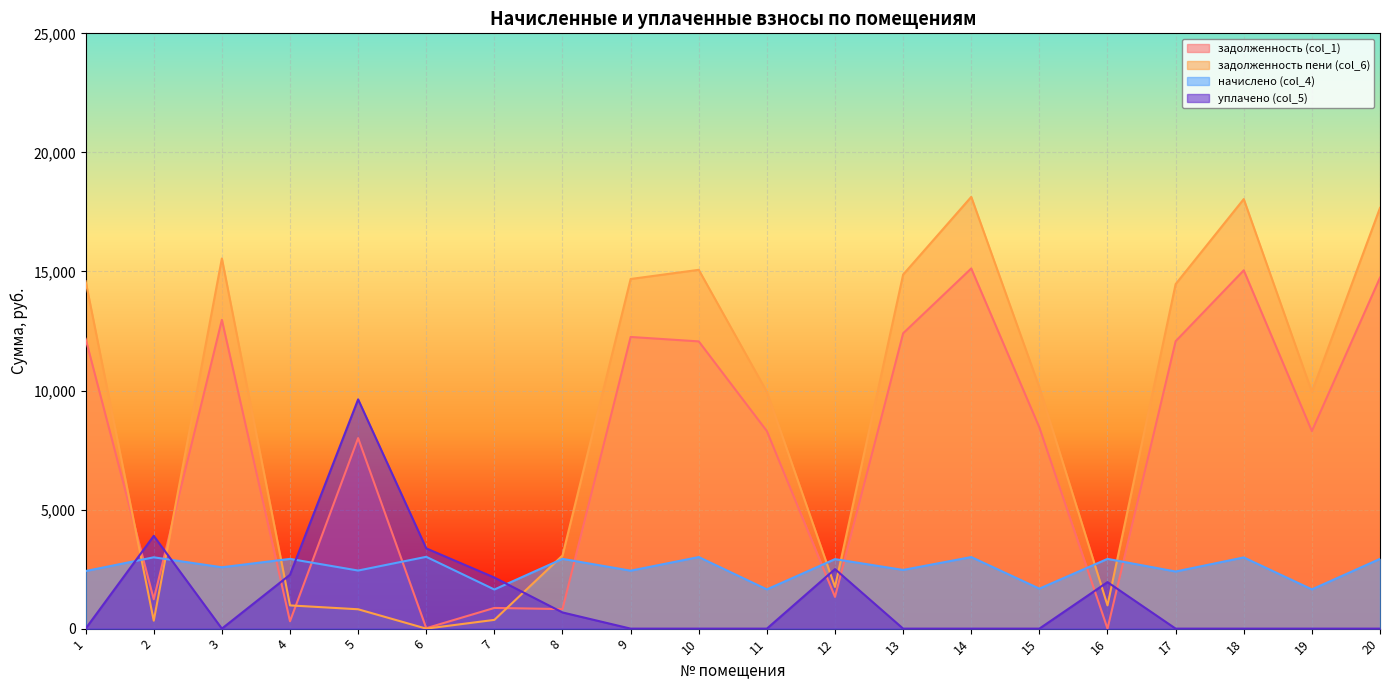

List the labels in order of задолженность пени (col_6) value, smallest first.

6, 2, 7, 5, 4, 16, 12, 8, 11, 19, 15, 17, 1, 9, 13, 10, 3, 20, 18, 14